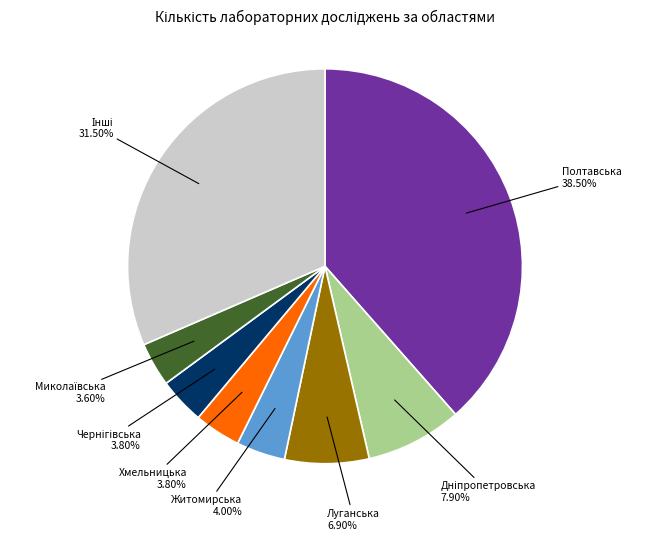

Is there any slice that represents more than half of the pie?

No